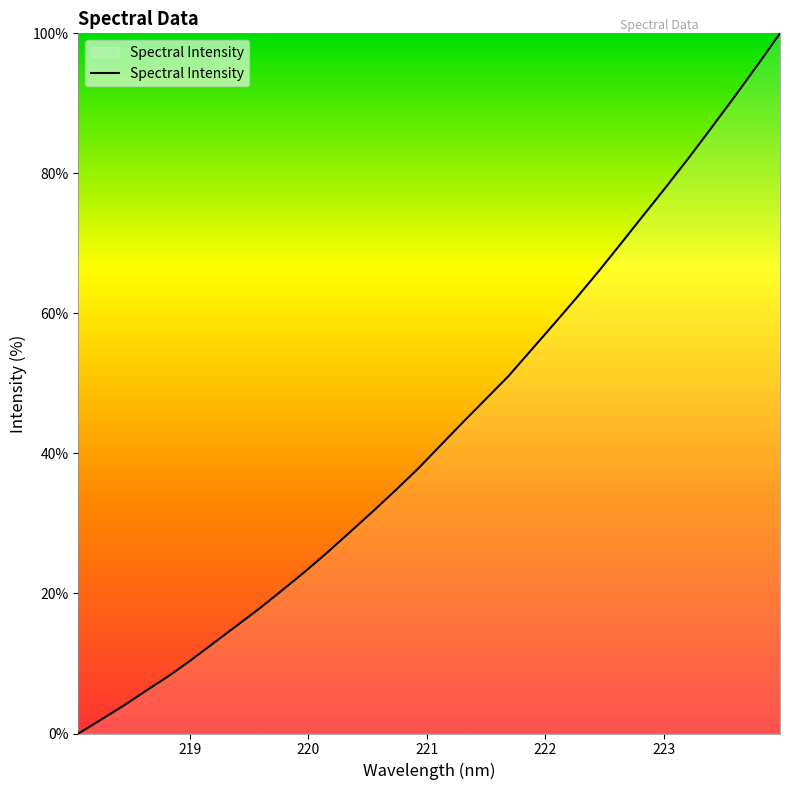

What is the difference between the maximum and minimum values?

100.0